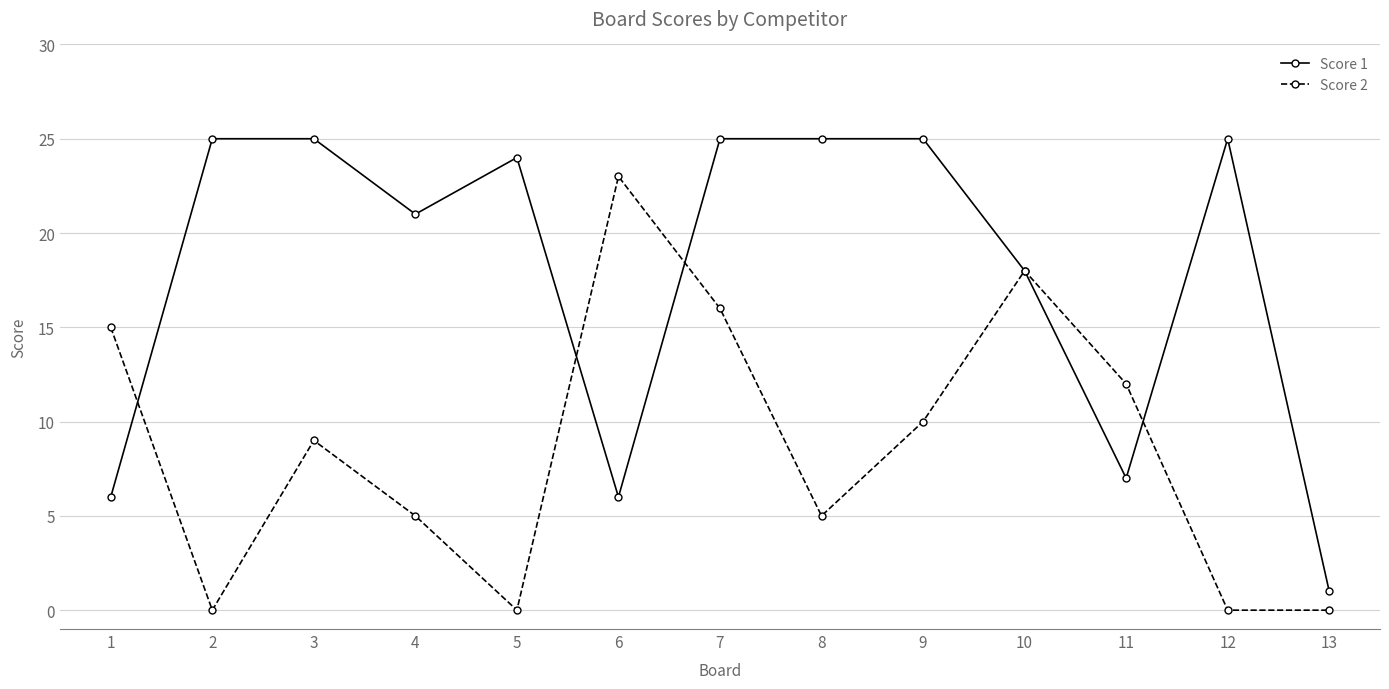

How many series are shown in this chart?

2